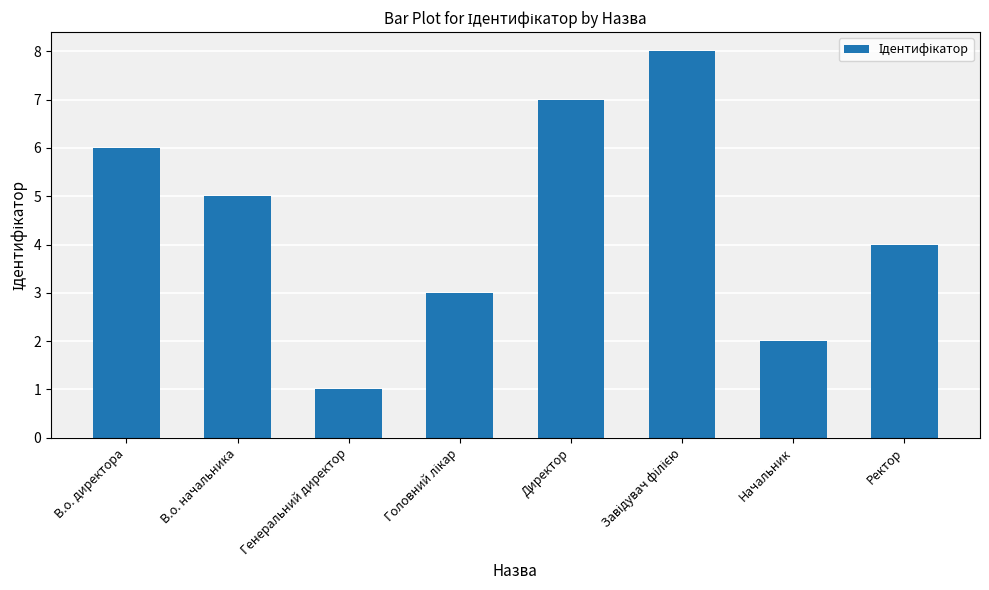

The chart shows a value of 4 at Ректор. True or false?

True